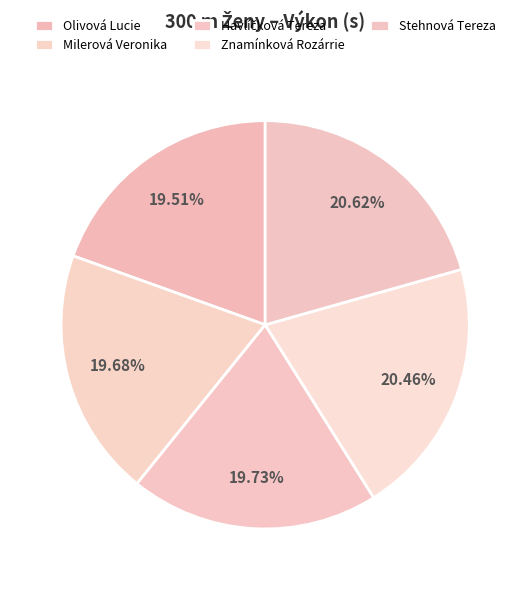

Does Milerová Veronika represent more than half of the total?

No